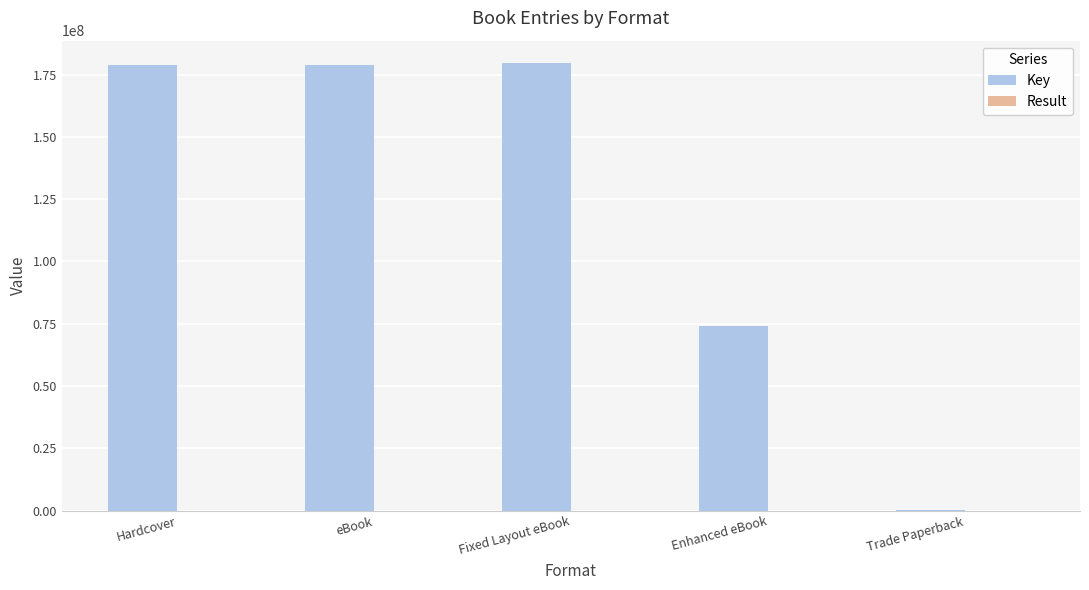

What is the total value across all series at Enhanced eBook?

74065491